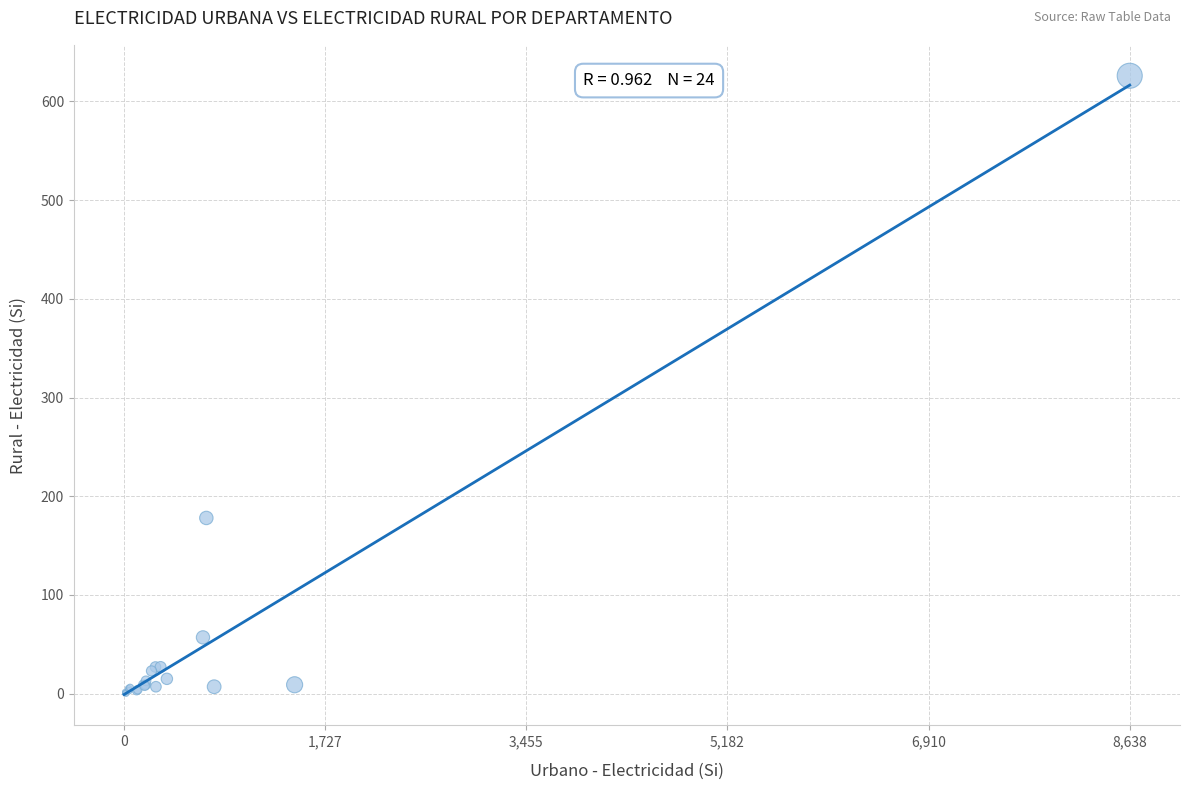

What Y value in the scatter plot is closest to 313?

178